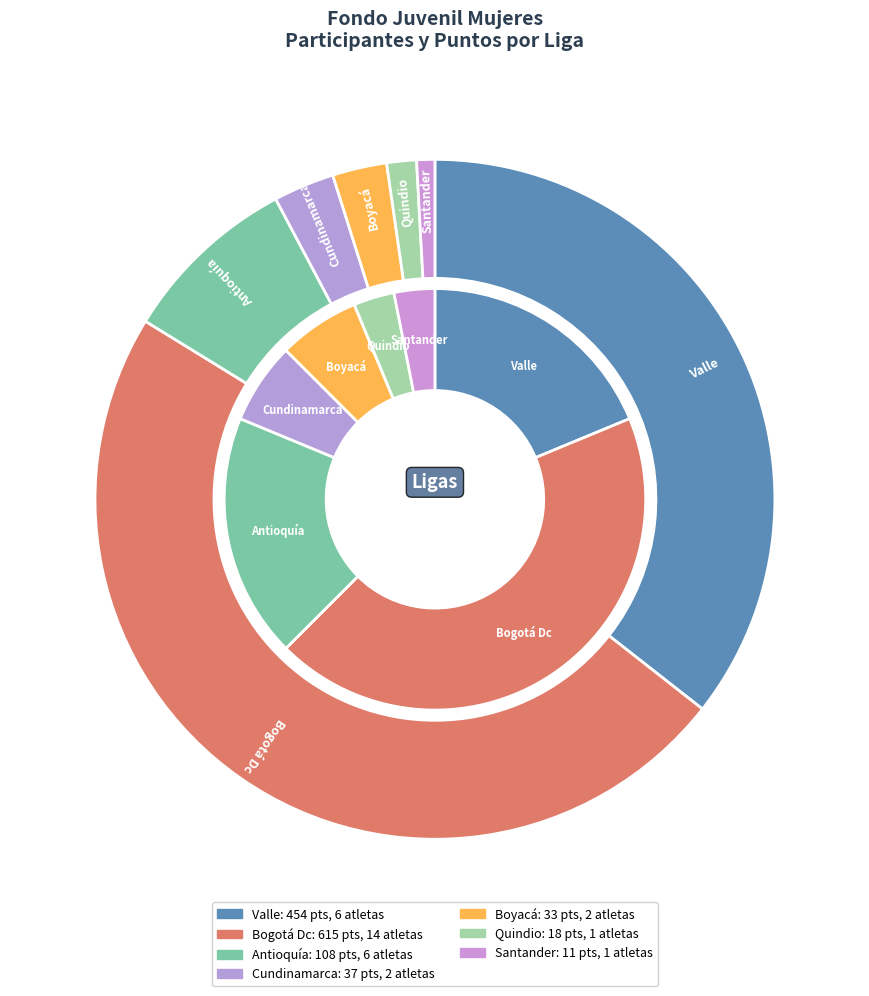

Is it true that Bogotá Dc is 44% of the pie?

True